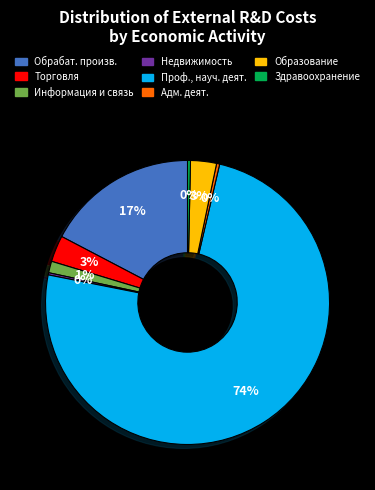

Which slice is the largest?

Проф., науч. деят.